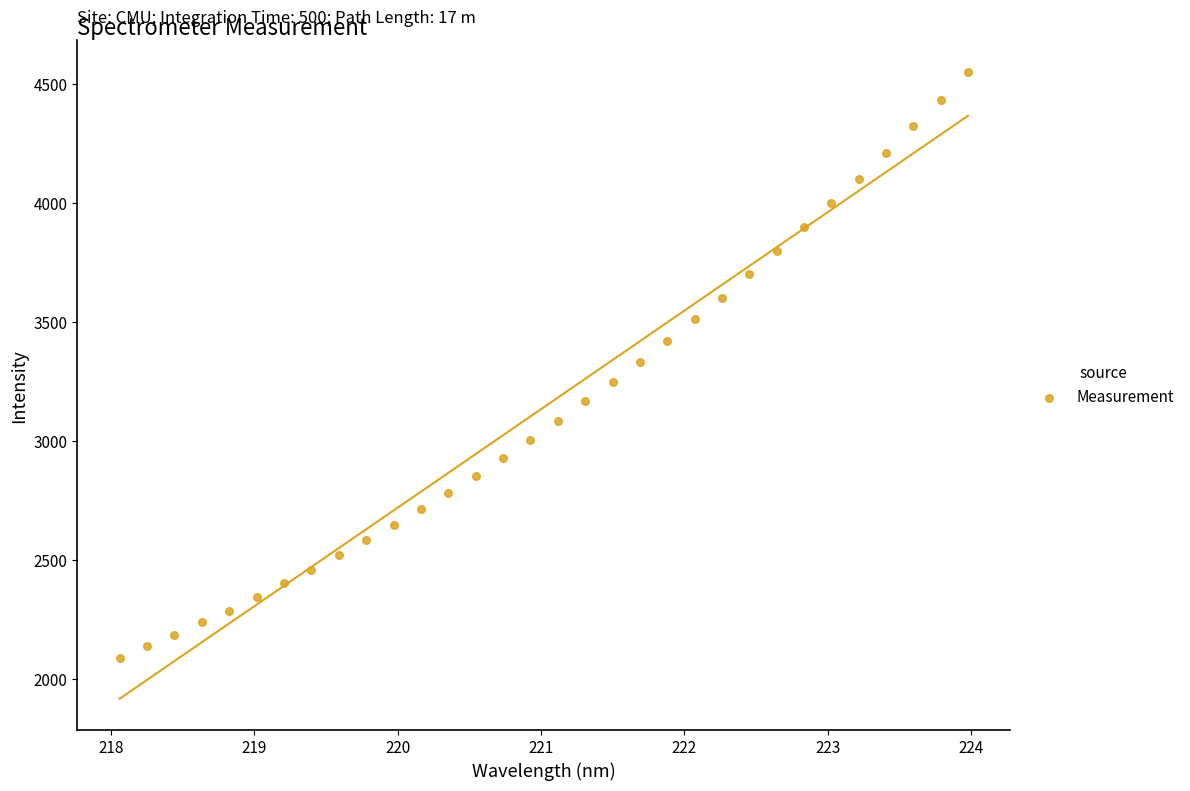

What is the range of Y values (max minus min)?

2464.1